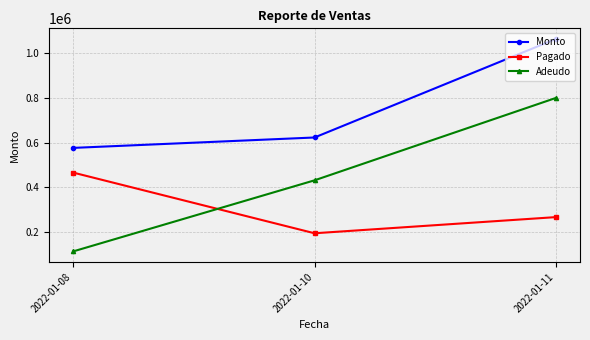

Where is Pagado nearest to the value 328720?

2022-01-11